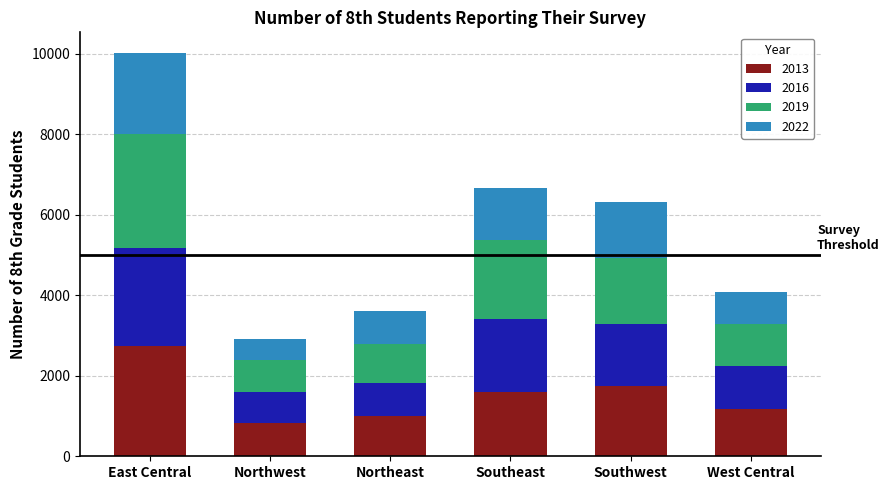

At which category is the sum across all series the highest?

East Central